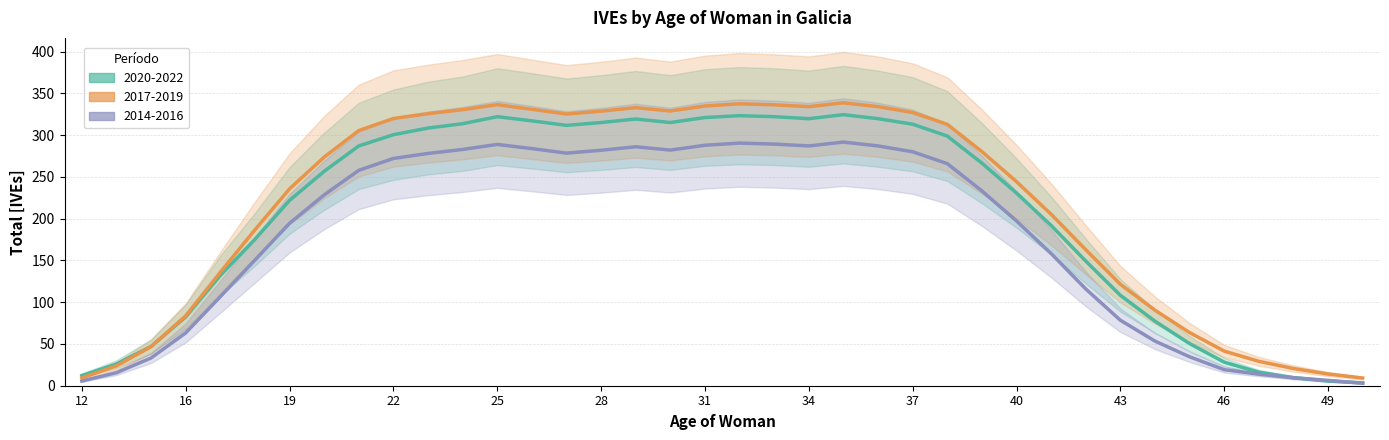

Where is the first local maximum for 2017-2019?

25